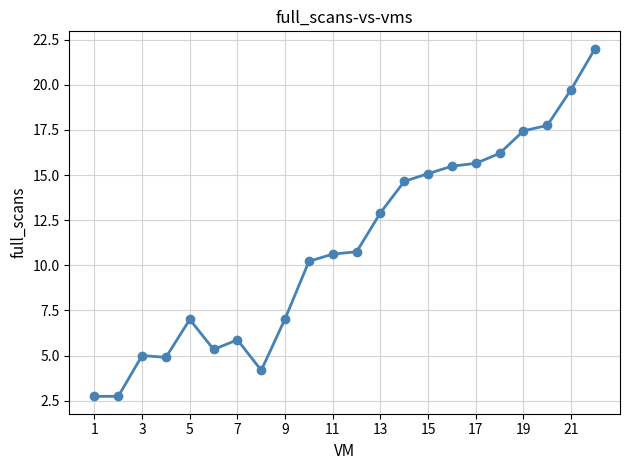

True or false: there are more than 1 points higher than both neighbors.

True